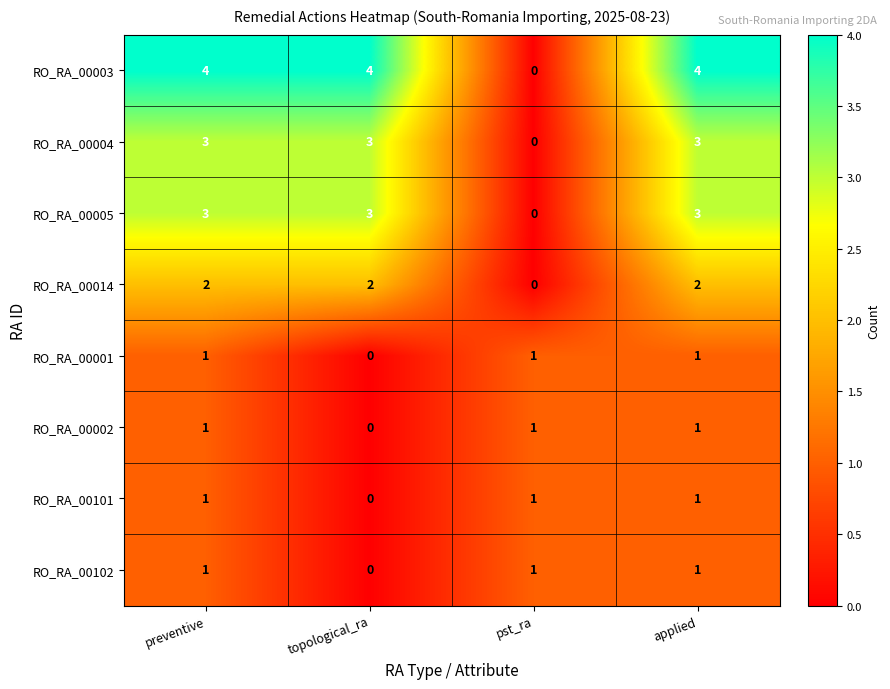

The RO_RA_00003 series shows 4 at topological_ra. True or false?

True